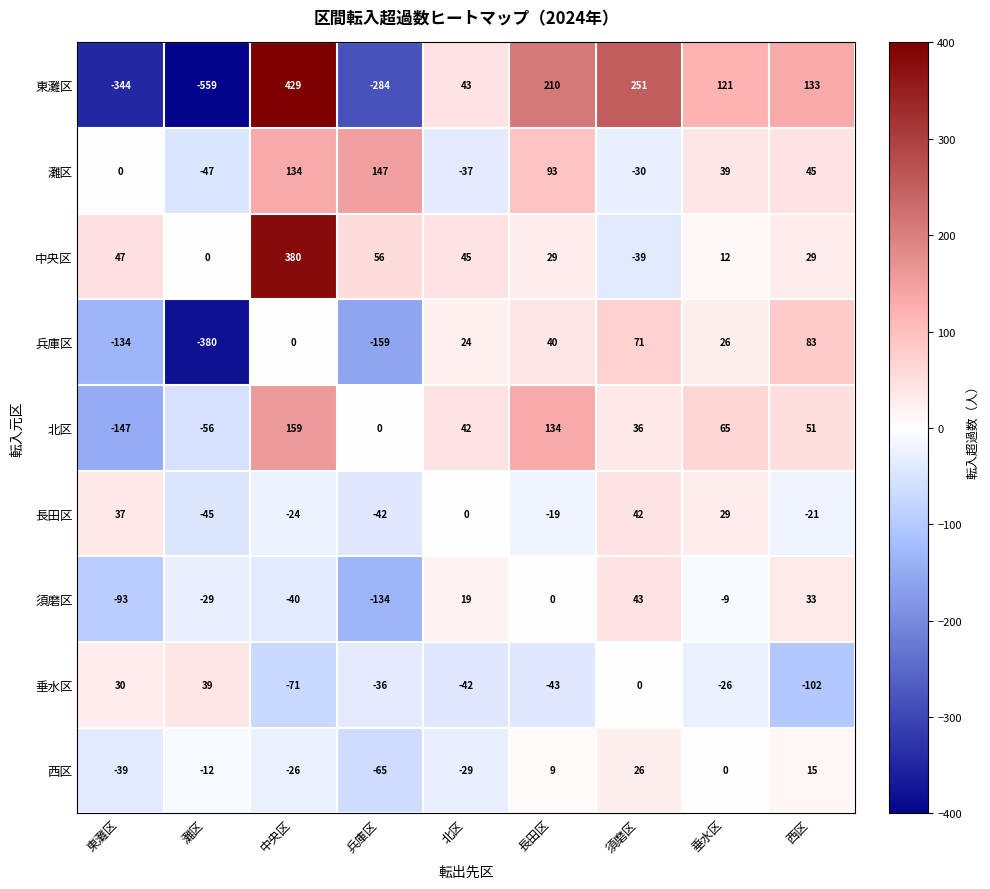

Count the number of data series in this chart.

9